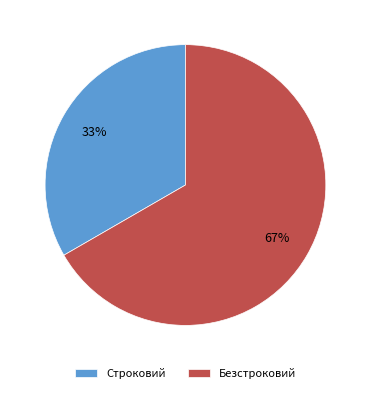

Combined, do Строковий and Безстроковий account for over 50%?

Yes